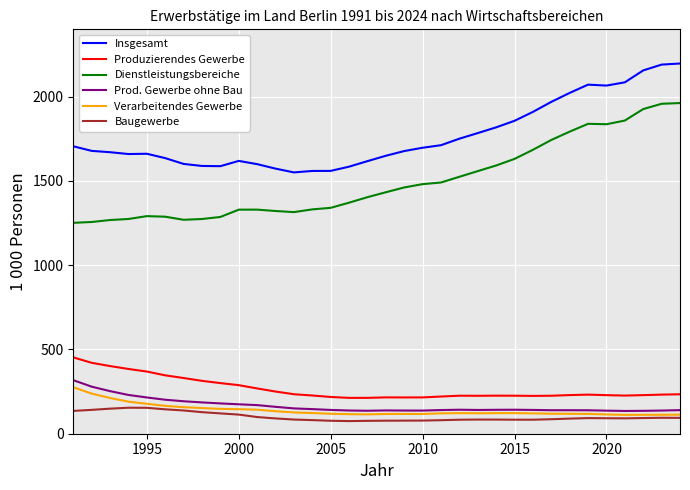

Which series has the largest total across all categories?

Insgesamt